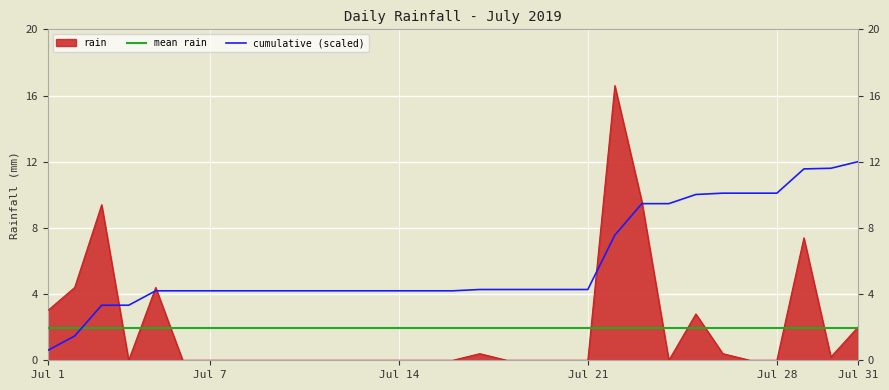

Reading left to right, extract all data points from this chart.

3.0	4.4	9.4	0.0	4.4	0.0	0.0	0.0	0.0	0.0	0.0	0.0	0.0	0.0	0.0	0.0	0.4	0.0	0.0	0.0	0.0	16.6	9.6	0.0	2.8	0.4	0.0	0.0	7.4	0.2	2.0